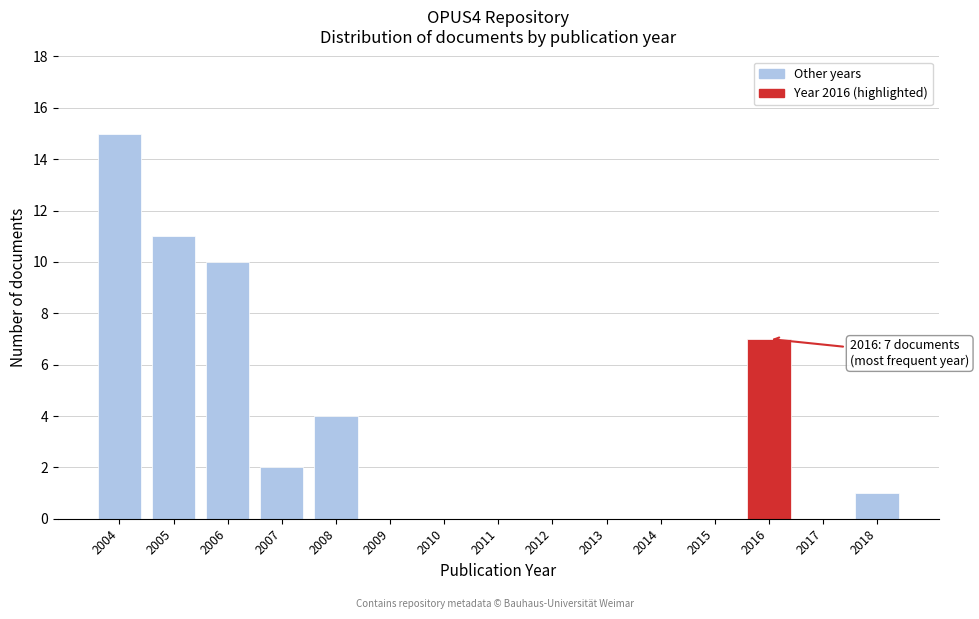

Reading left to right, transcribe all the data shown in this chart.

2004=15	2005=11	2006=10	2007=2	2008=4	2009=0	2010=0	2011=0	2012=0	2013=0	2014=0	2015=0	2016=7	2017=0	2018=1